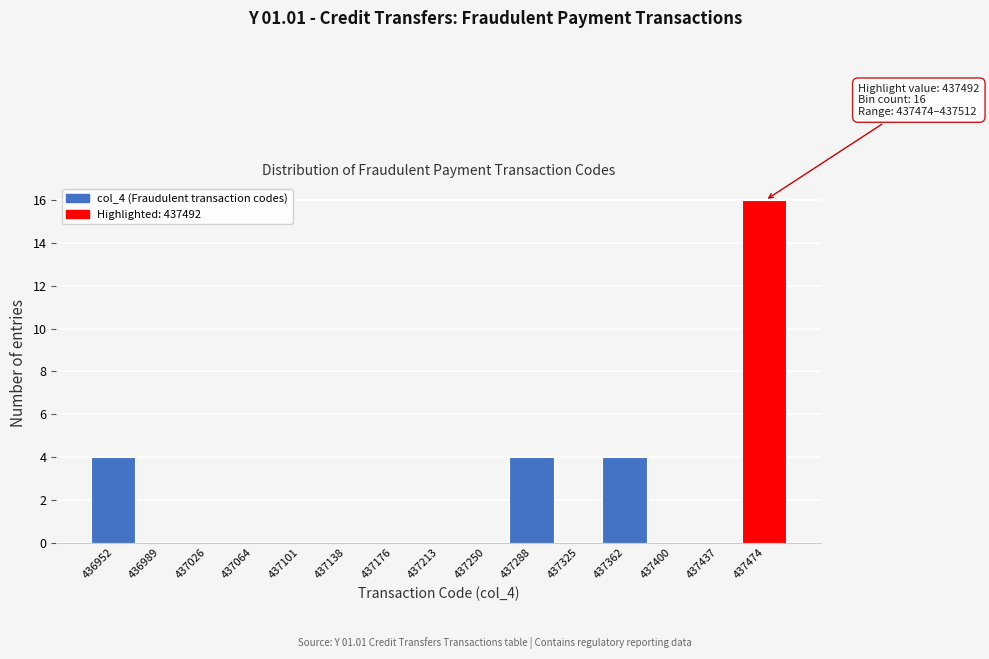

Reading right to left, extract all data points from this chart.

437474=16	437437=0	437400=0	437362=4	437325=0	437288=4	437250=0	437213=0	437176=0	437138=0	437101=0	437064=0	437026=0	436989=0	436952=4